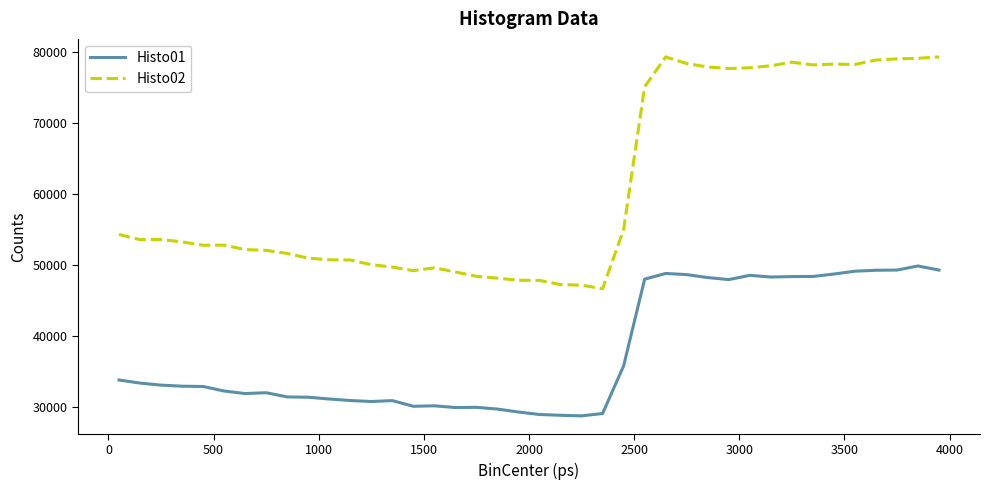

True or false: Histo02 and Histo01 intersect in this chart.

False